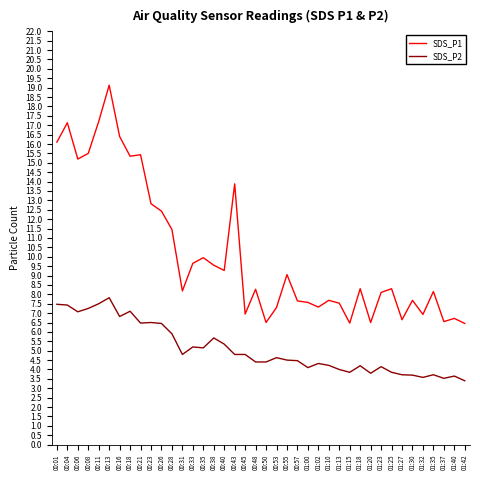

At 00:18, list the series in order from largest to smallest.

SDS_P1, SDS_P2